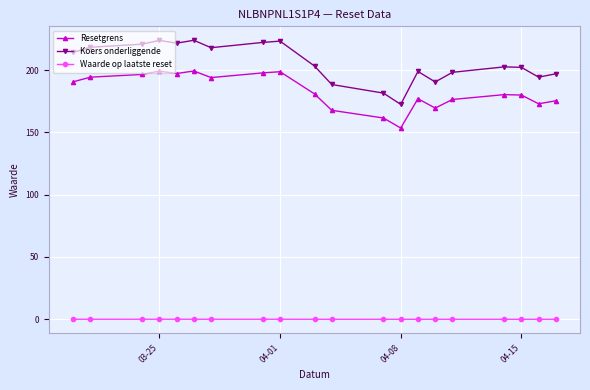

How many categories are shown in the chart?

20